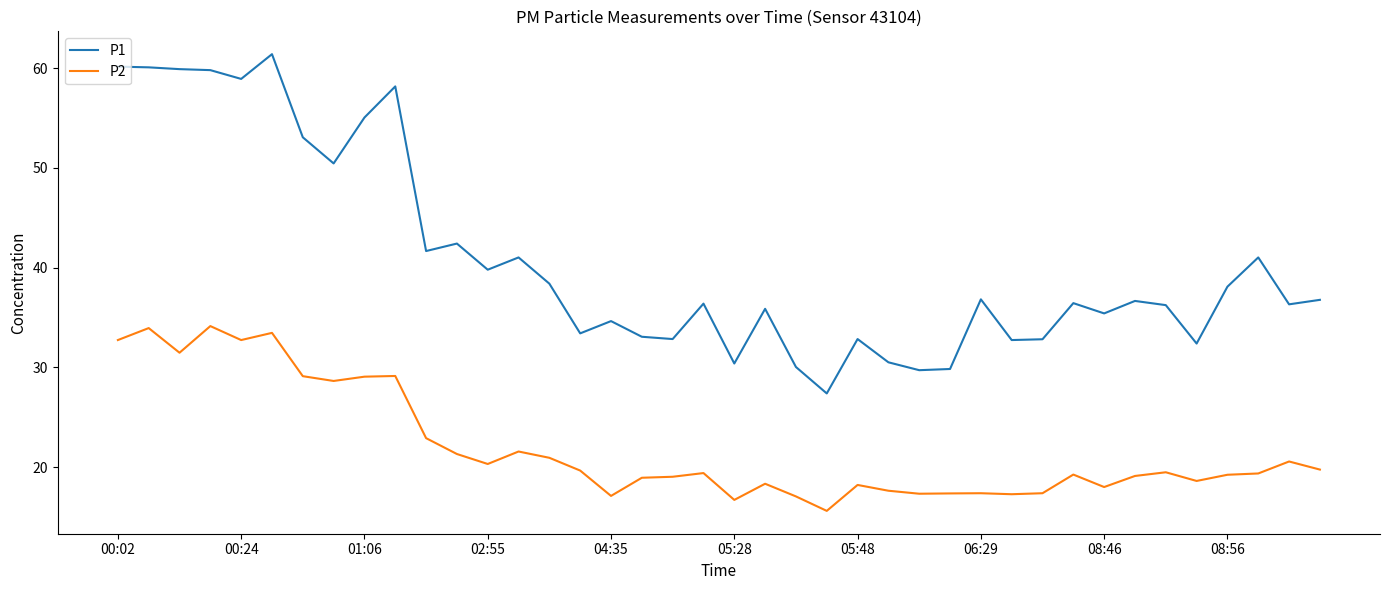

True or false: P2 and P1 intersect in this chart.

False